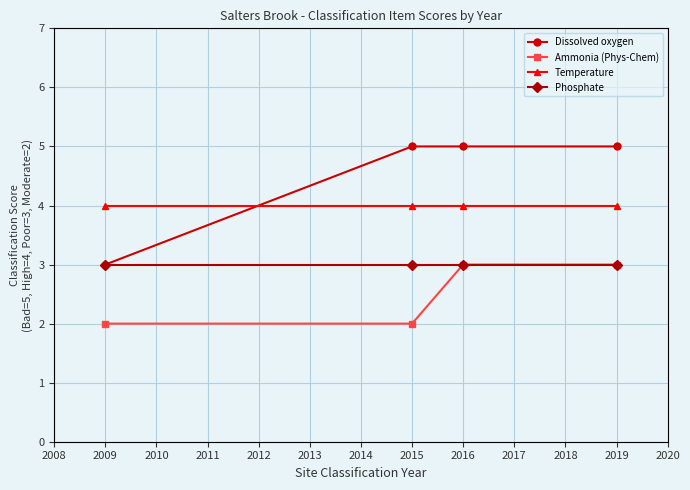

Which series has the largest total across all categories?

Dissolved oxygen